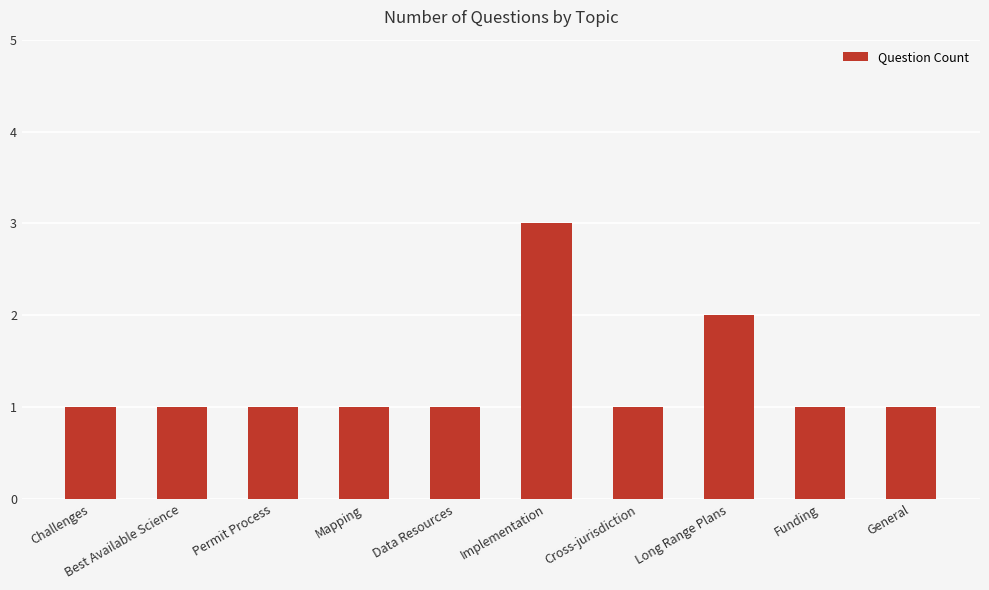

How many values are between 1 and 2?

9